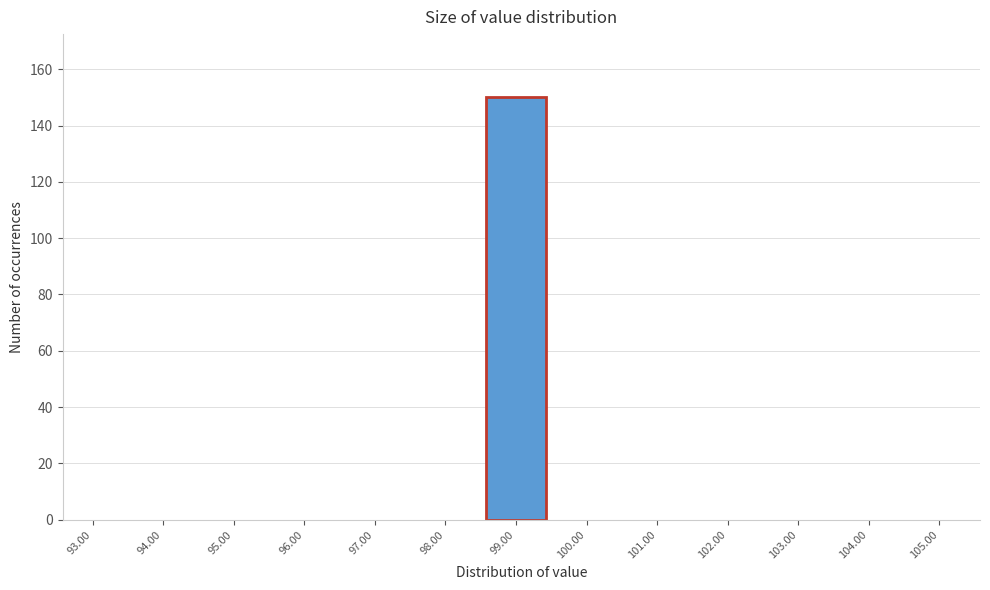

Reading left to right, what are all the values shown in this chart?

93.00=0	94.00=0	95.00=0	96.00=0	97.00=0	98.00=0	99.00=150	100.00=0	101.00=0	102.00=0	103.00=0	104.00=0	105.00=0